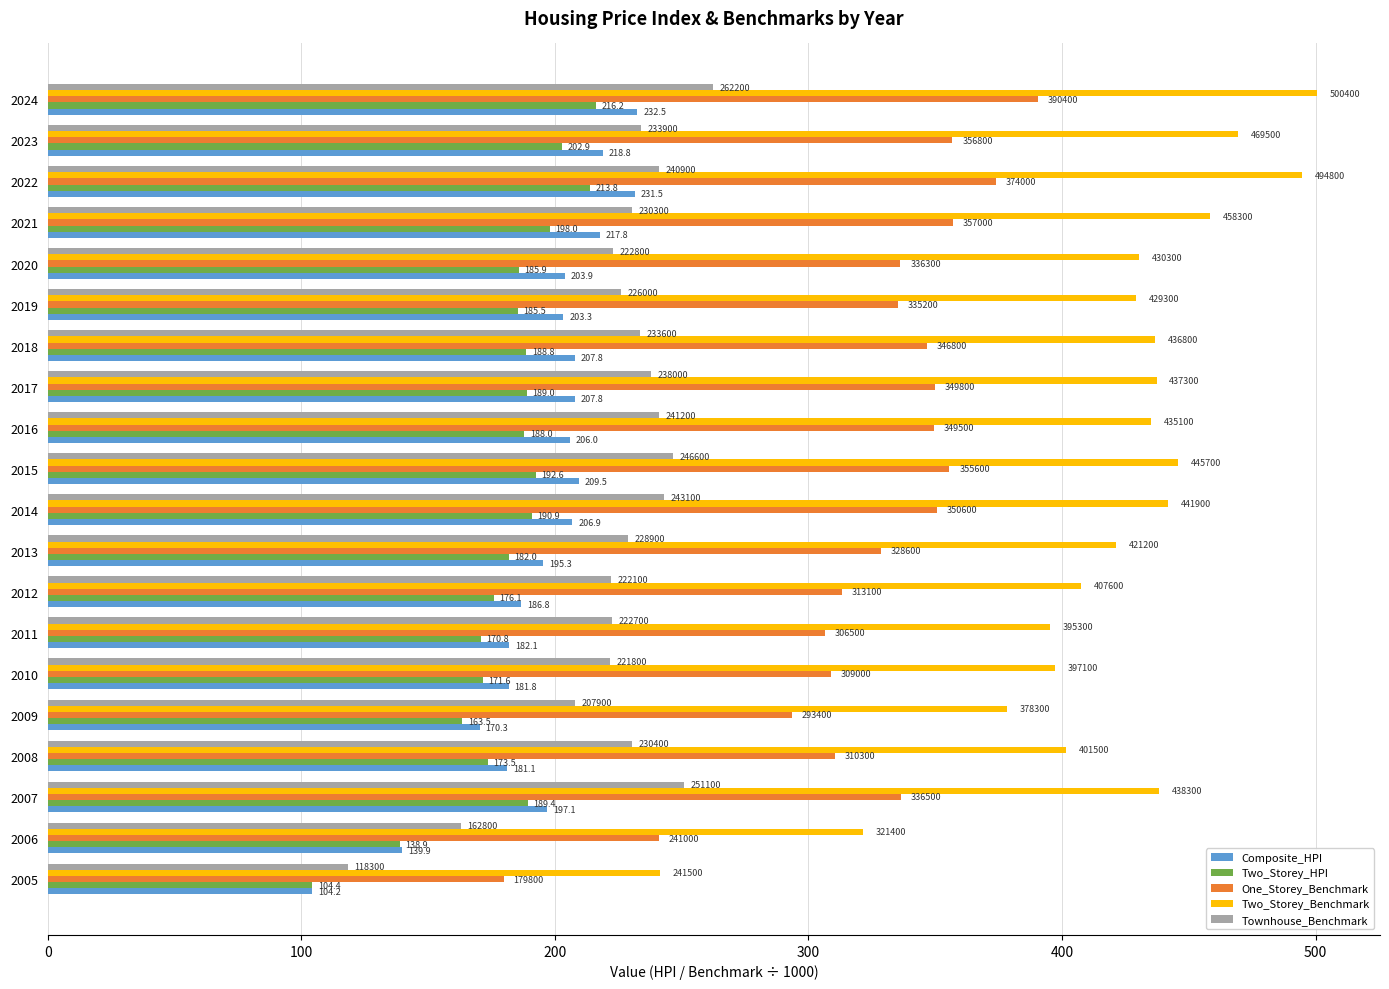

Reading left to right, what are all the values shown in this chart?

Composite_HPI: 104.2	139.9	197.1	181.1	170.3	181.8	182.1	186.8	195.3	206.9	209.5	206.0	207.8	207.8	203.3	203.9	217.8	231.5	218.8	232.5
Two_Storey_HPI: 104.4	138.9	189.4	173.5	163.5	171.6	170.8	176.1	182.0	190.9	192.6	188.0	189.0	188.8	185.5	185.9	198.0	213.8	202.9	216.2
One_Storey_Benchmark: 179.8	241.0	336.5	310.3	293.4	309.0	306.5	313.1	328.6	350.6	355.6	349.5	349.8	346.8	335.2	336.3	357.0	374.0	356.8	390.4
Two_Storey_Benchmark: 241.5	321.4	438.3	401.5	378.3	397.1	395.3	407.6	421.2	441.9	445.7	435.1	437.3	436.8	429.3	430.3	458.3	494.8	469.5	500.4
Townhouse_Benchmark: 118.3	162.8	251.1	230.4	207.9	221.8	222.7	222.1	228.9	243.1	246.6	241.2	238.0	233.6	226.0	222.8	230.3	240.9	233.9	262.2